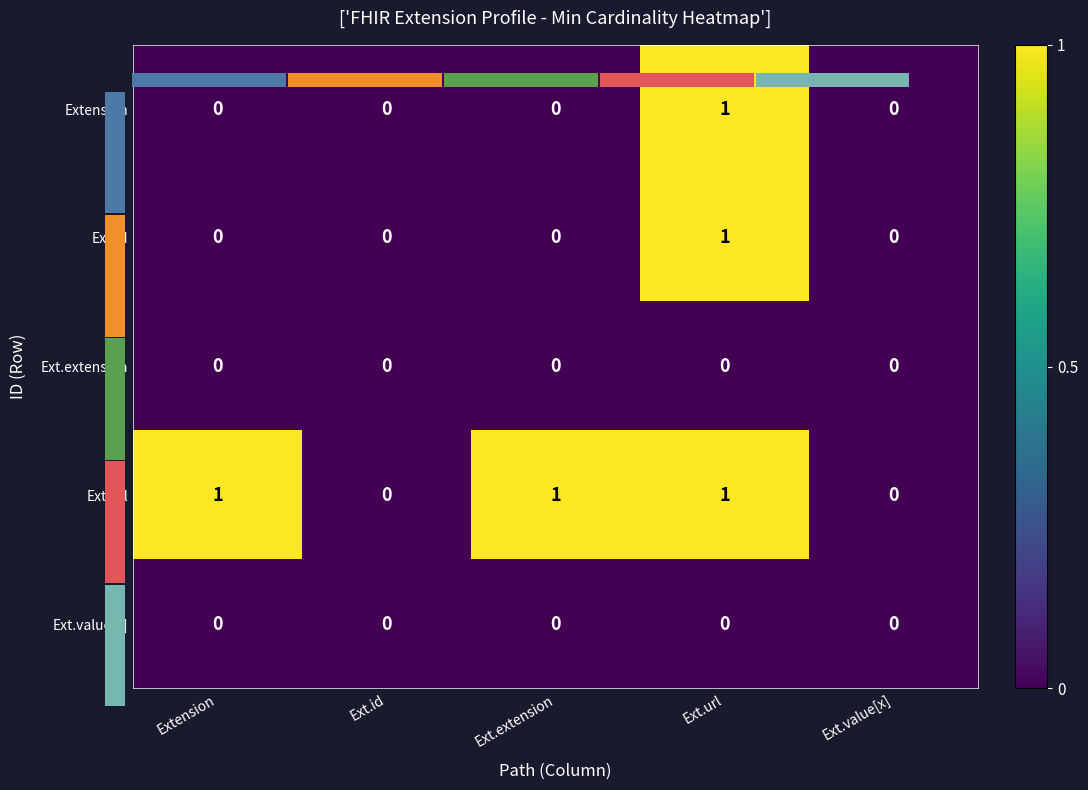

The Ext.id series shows 0 at Ext.extension. True or false?

True